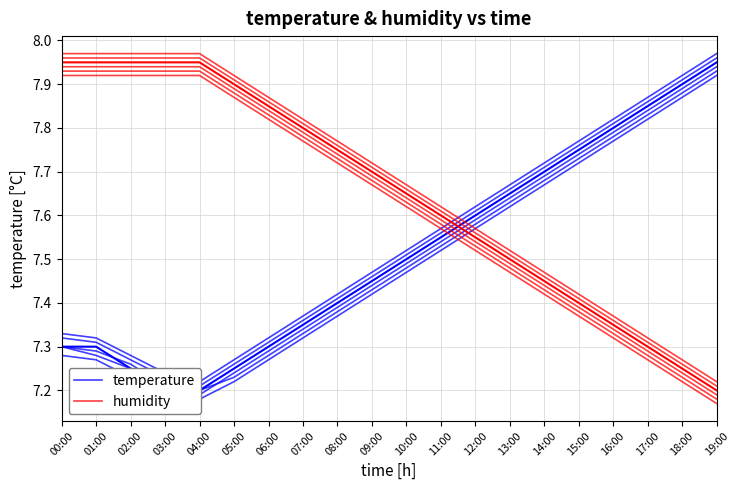

What position from the right is 17:00?

3